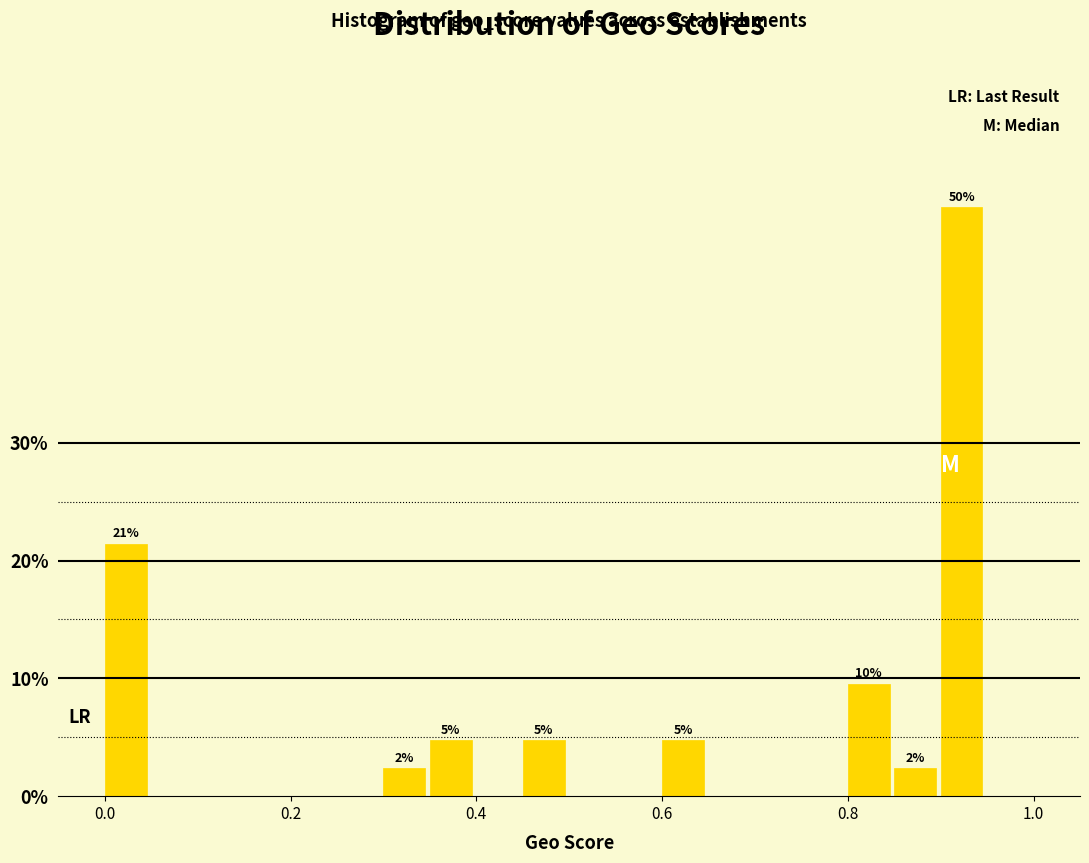

Around what value on the x-axis is the tallest bar? Give the approximate position of its centre, as read against the axis.

0.92